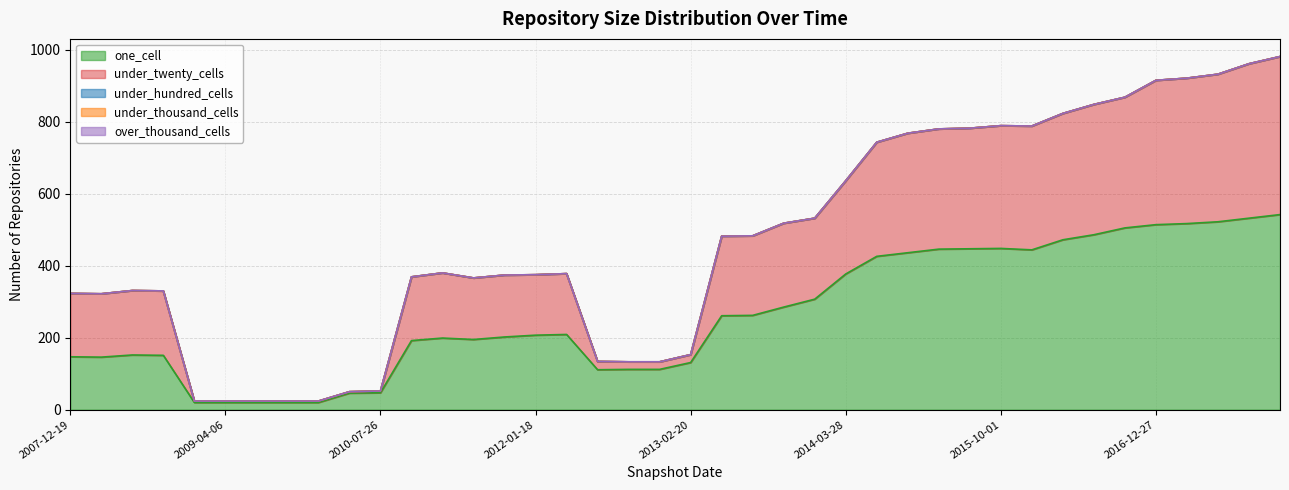

True or false: under_hundred_cells and over_thousand_cells cross at least once.

False